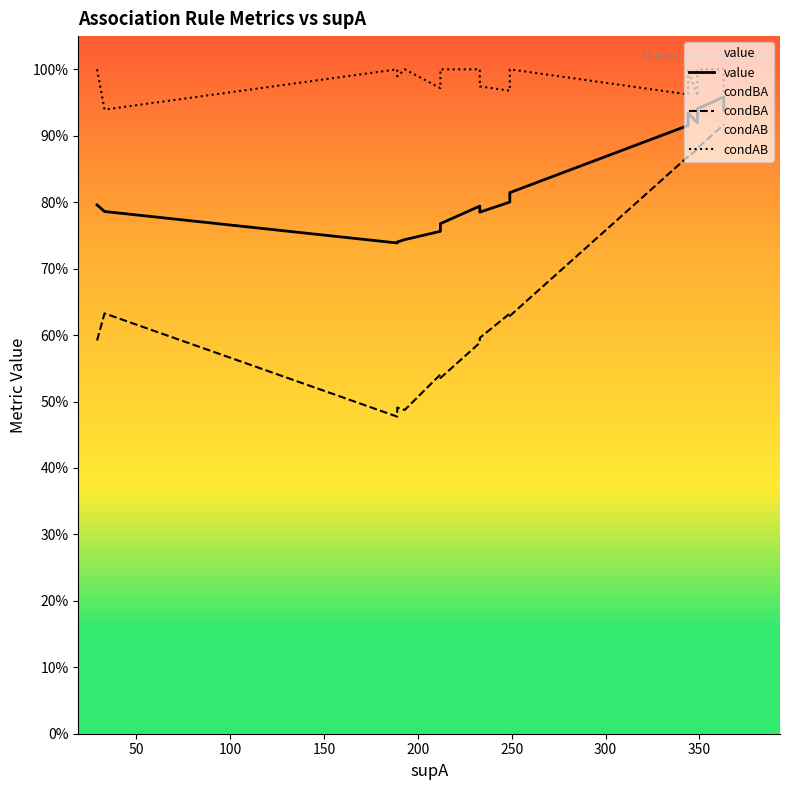

What is the maximum value for value?

1.0